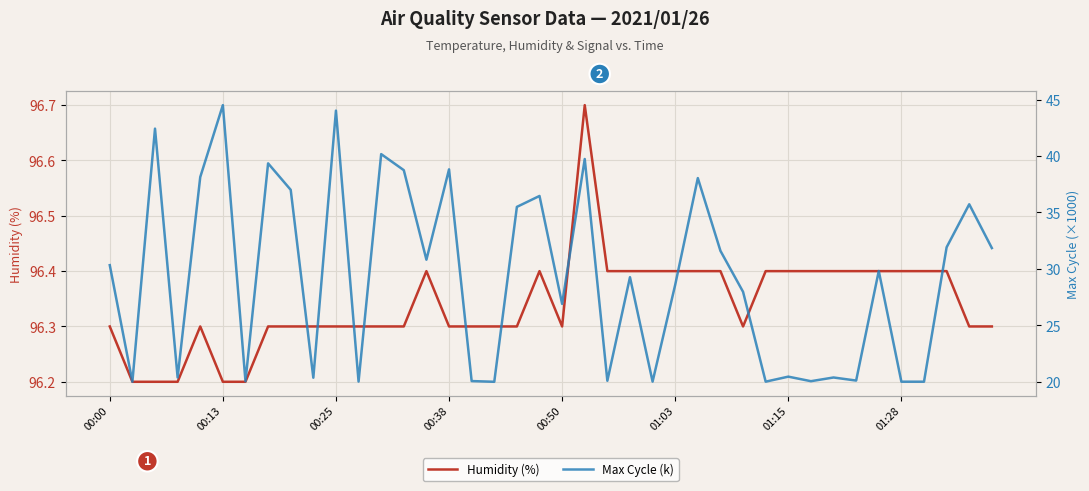

Rank the series at 22 from lowest to highest value.

Max Cycle (k), Humidity (%)